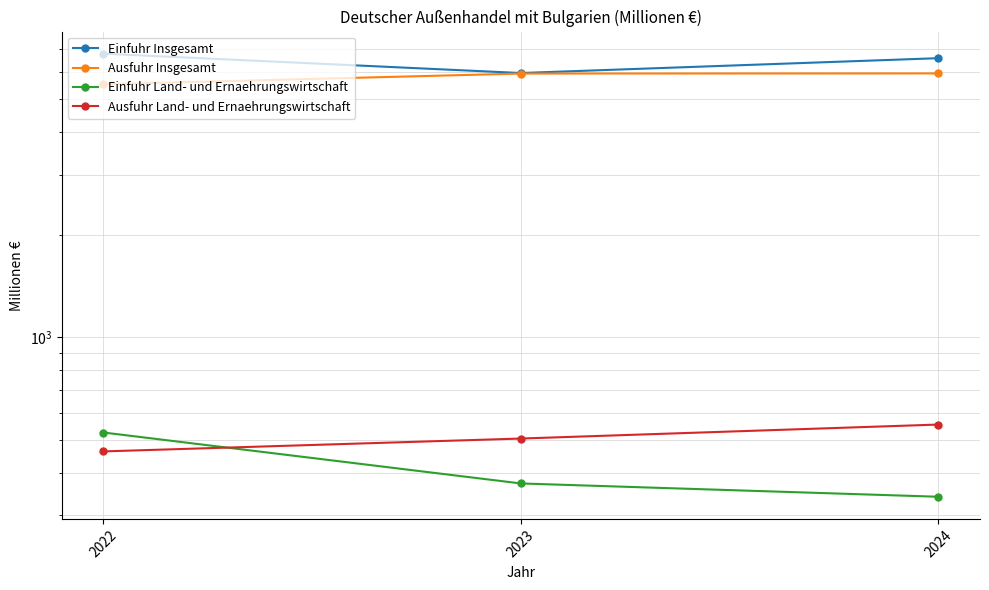

What is the difference between the maximum and minimum values in the Ausfuhr Land- und Ernaehrungswirtschaft series?

92